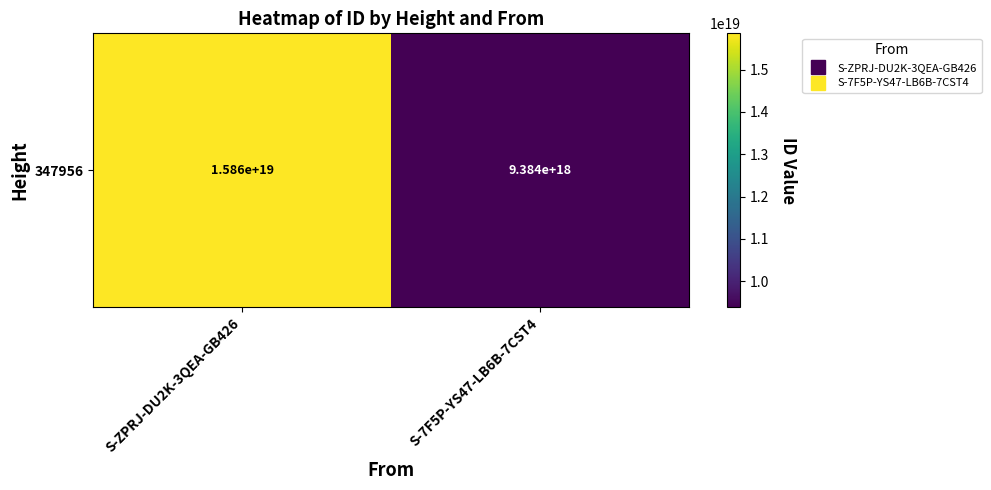

What is the ratio of the value at S-7F5P-YS47-LB6B-7CST4 to the value at S-ZPRJ-DU2K-3QEA-GB426?

0.6